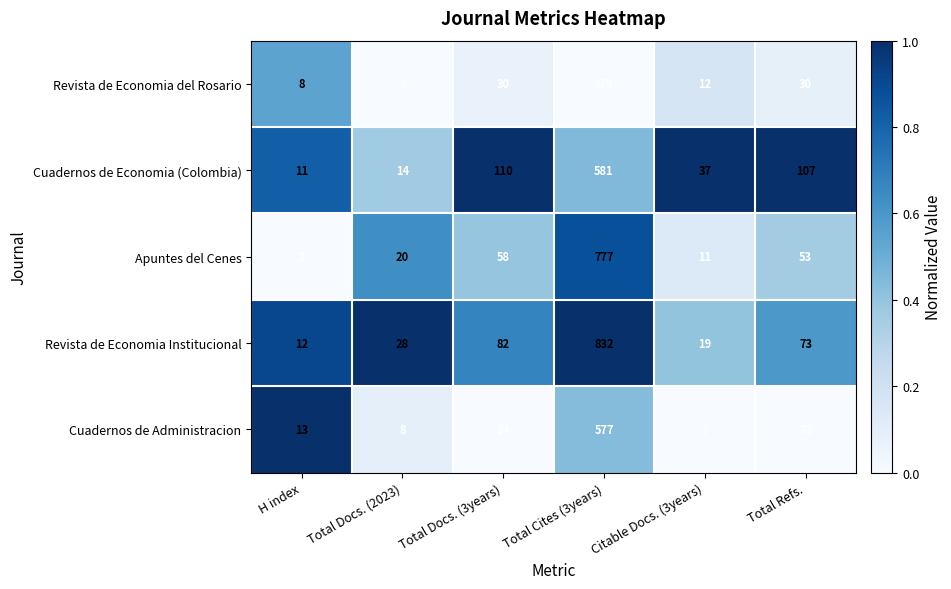

What is the difference between the highest and lowest values at Total Docs. (2023)?

22